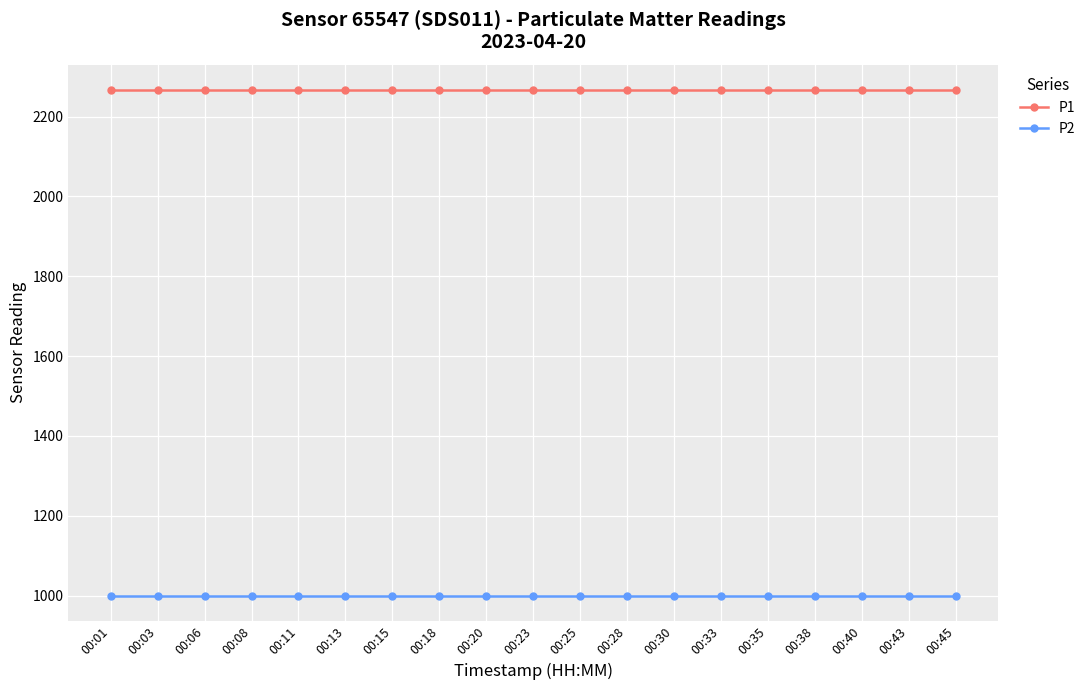

Reading left to right, list all the values displayed in this chart.

P1: 00:01=2266.7	00:03=2266.7	00:06=2266.7	00:08=2266.7	00:11=2266.7	00:13=2266.7	00:15=2266.7	00:18=2266.7	00:20=2266.7	00:23=2266.7	00:25=2266.7	00:28=2266.7	00:30=2266.7	00:33=2266.7	00:35=2266.7	00:38=2266.7	00:40=2266.7	00:43=2266.7	00:45=2266.7
P2: 00:01=999.9	00:03=999.9	00:06=999.9	00:08=999.9	00:11=999.9	00:13=999.9	00:15=999.9	00:18=999.9	00:20=999.9	00:23=999.9	00:25=999.9	00:28=999.9	00:30=999.9	00:33=999.9	00:35=999.9	00:38=999.9	00:40=999.9	00:43=999.9	00:45=999.9